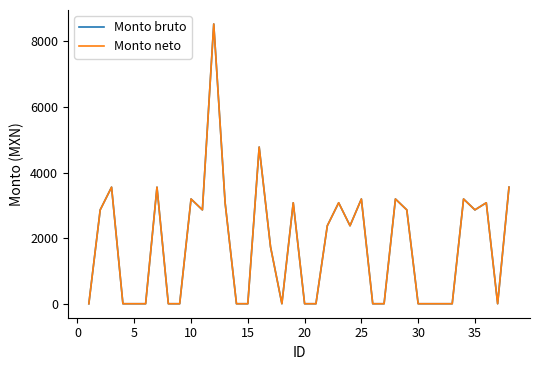

Is this an area chart (filled region under the line)?

No